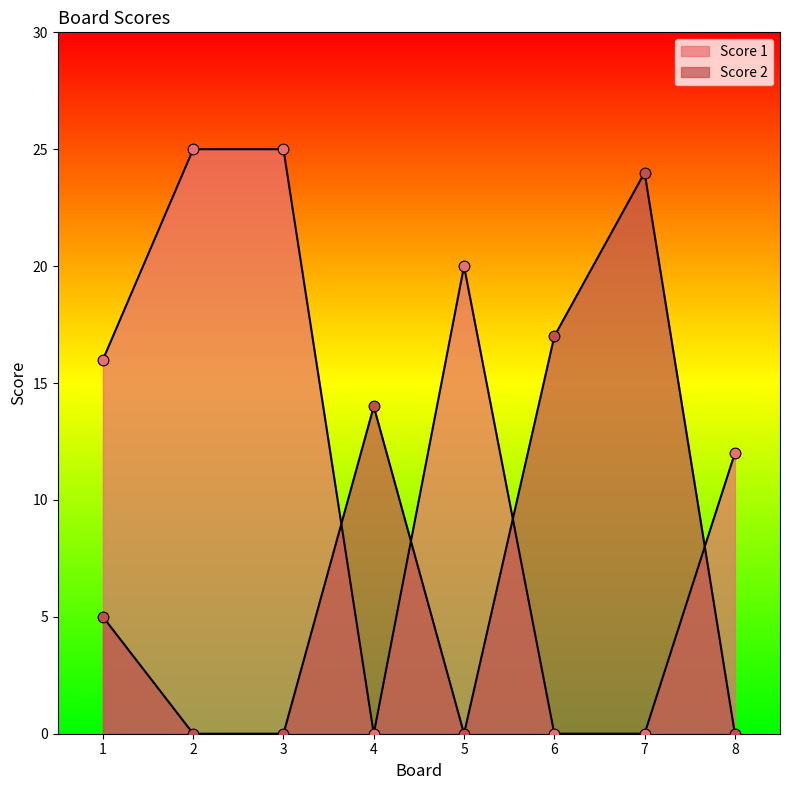

Which series has the largest total across all categories?

Score 1